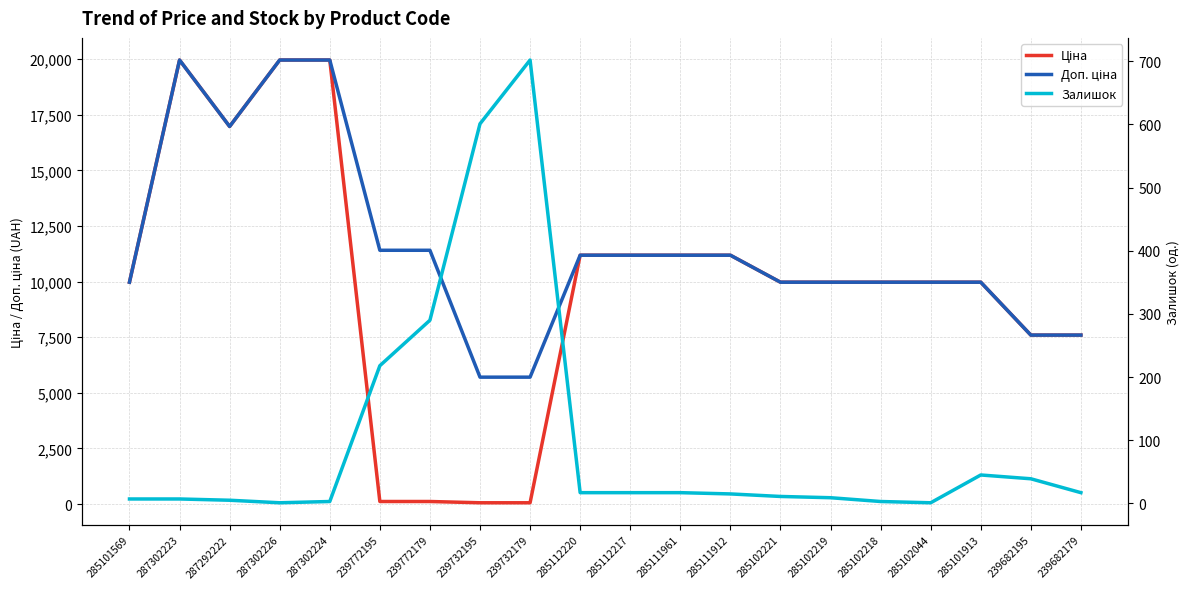

What are all the series names shown in the legend?

Ціна, Доп. ціна, Залишок